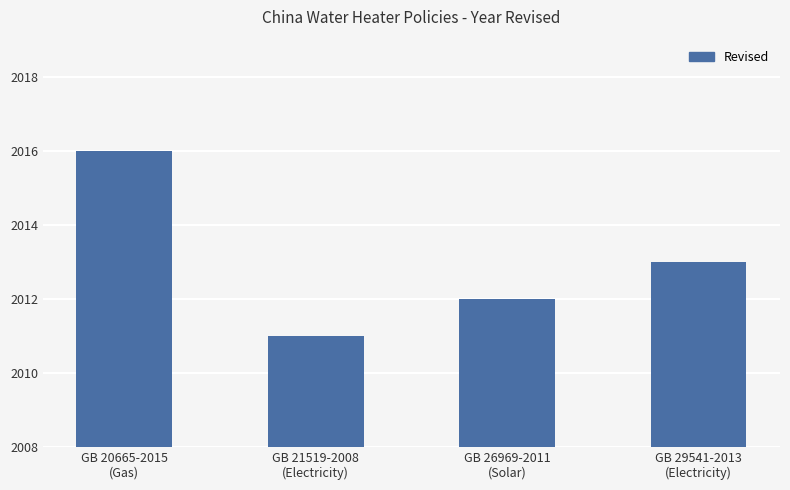

What is the difference between the values at GB 26969-2011
(Solar) and GB 21519-2008
(Electricity)?

1